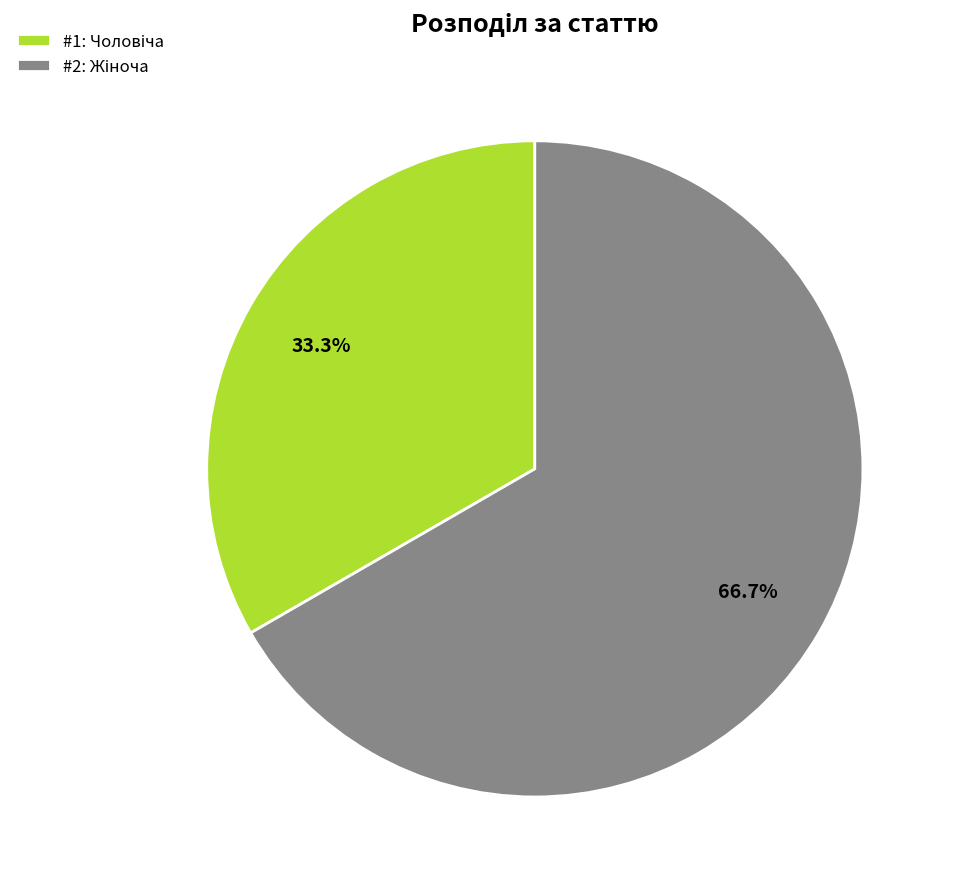

Is there any slice that represents more than half of the pie?

Yes